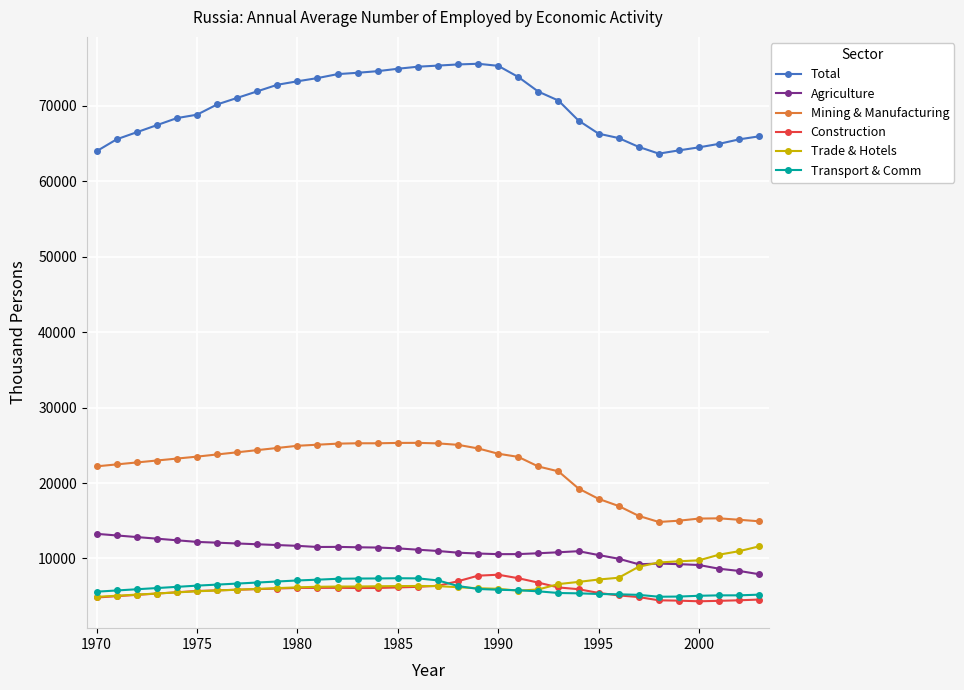

True or false: Mining & Manufacturing and Trade & Hotels intersect in this chart.

False